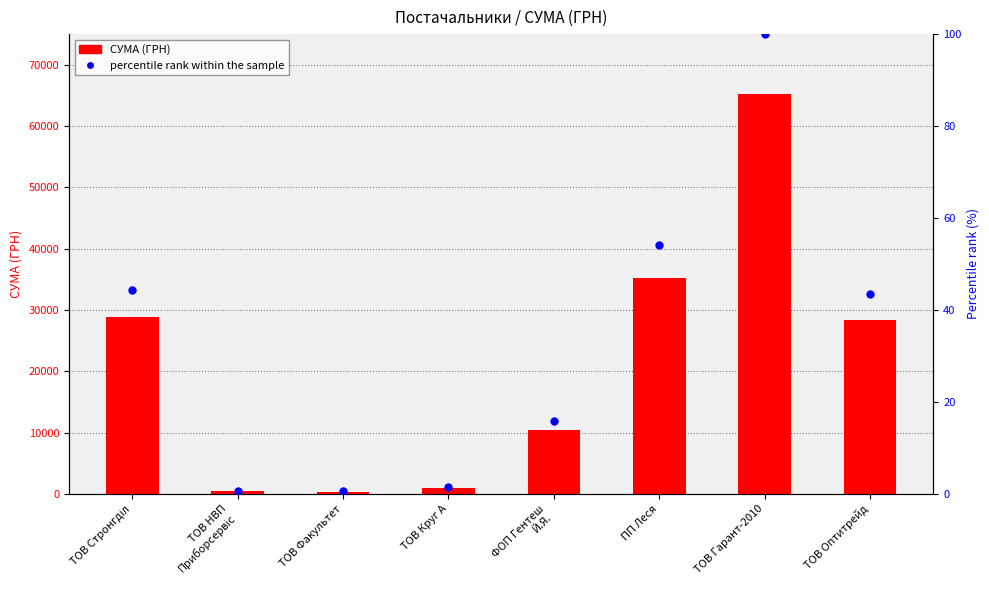

Which series contains the lowest Y value?

percentile rank within the sample